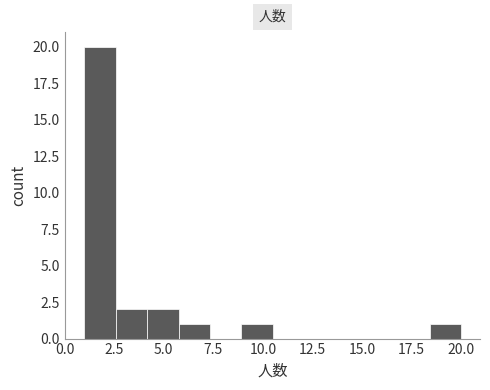

Around what value on the x-axis is the tallest bar? Give the approximate position of its centre, as read against the axis.

2.0